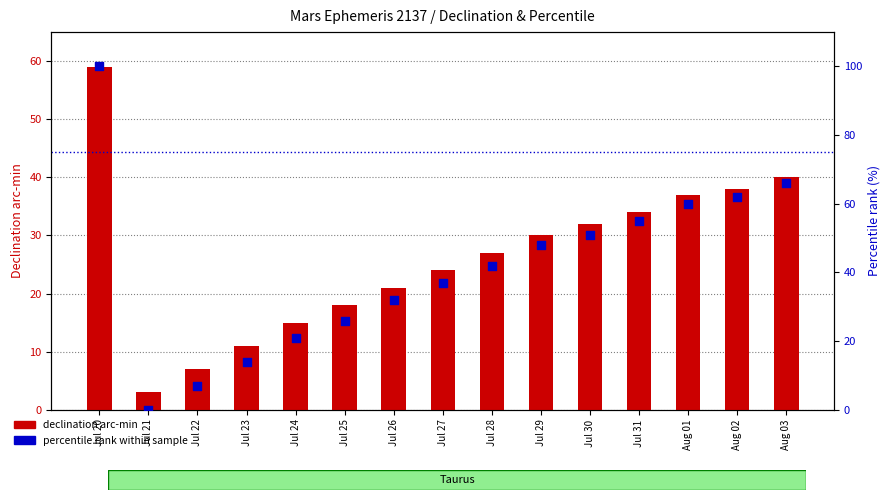

Which series has the largest Y range (max minus min)?

percentile rank within sample